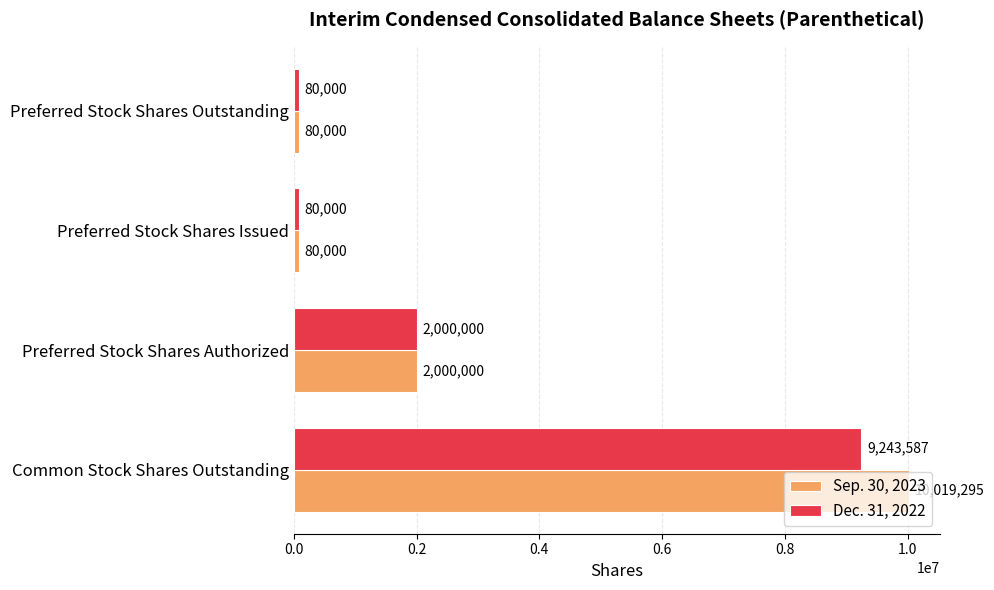

What is the maximum value for Dec. 31, 2022?

9243587